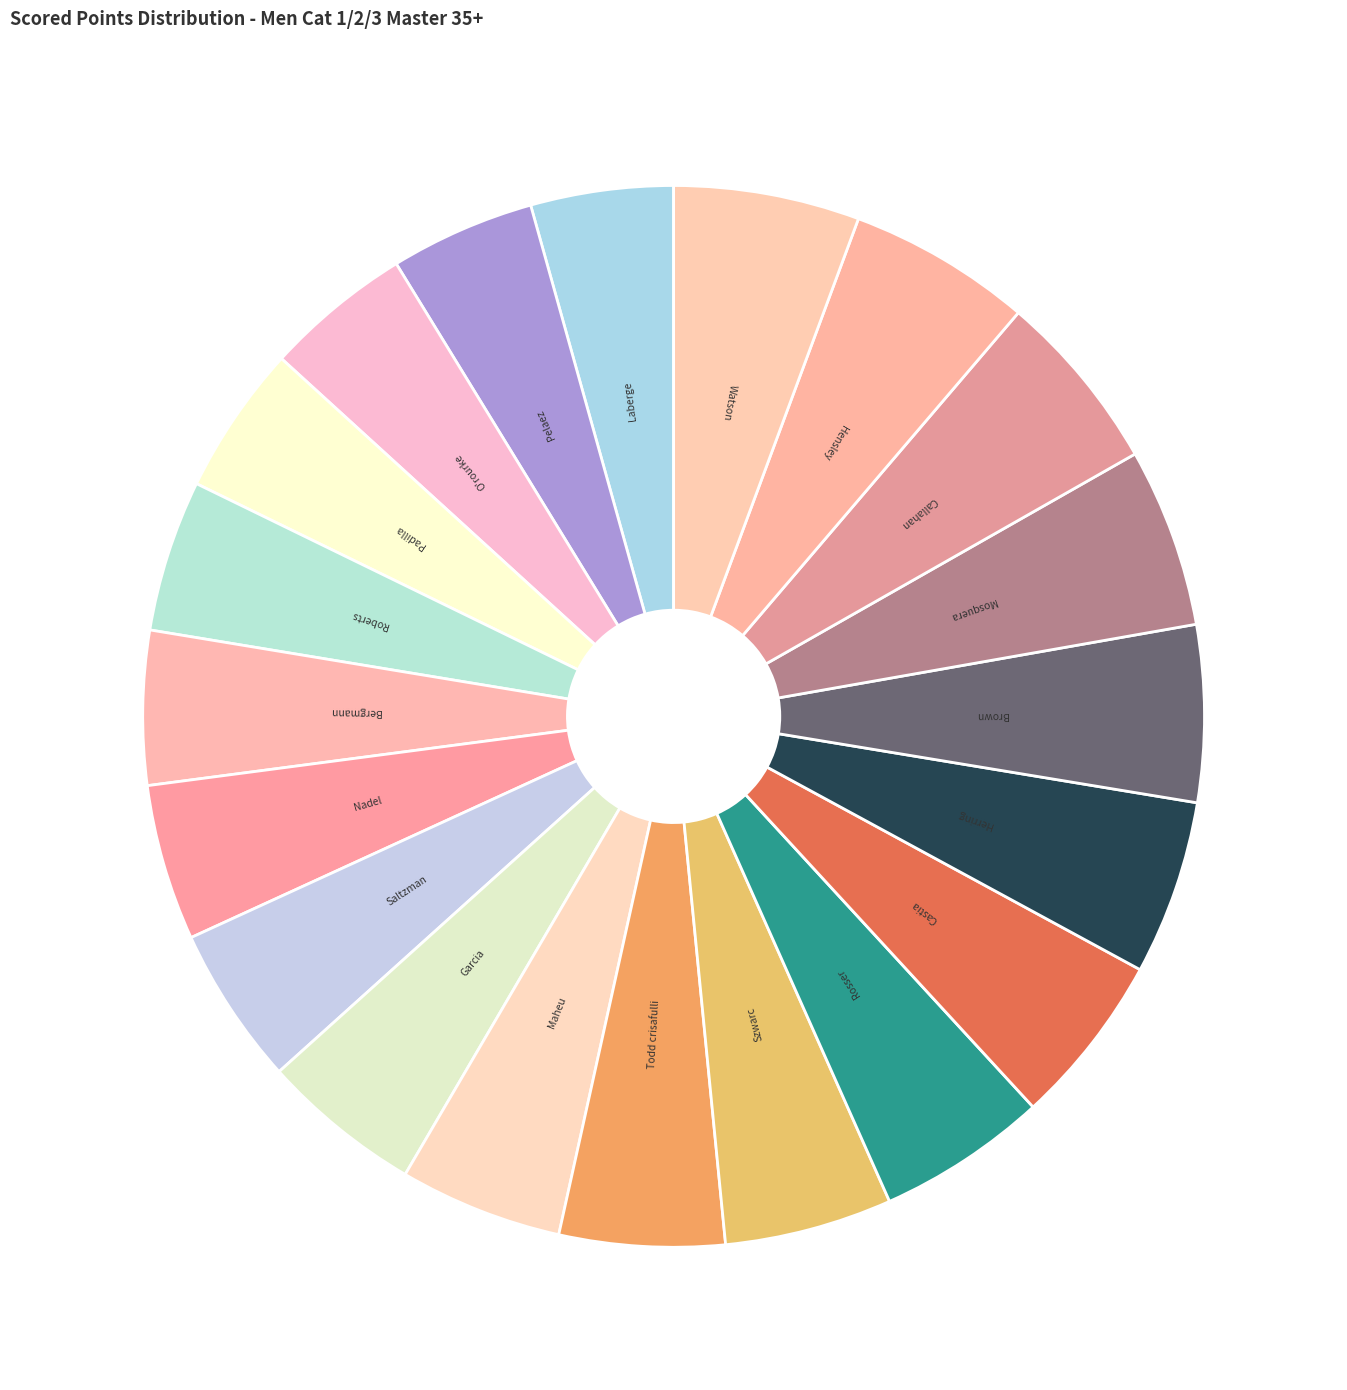

Does any single category account for the majority?

No